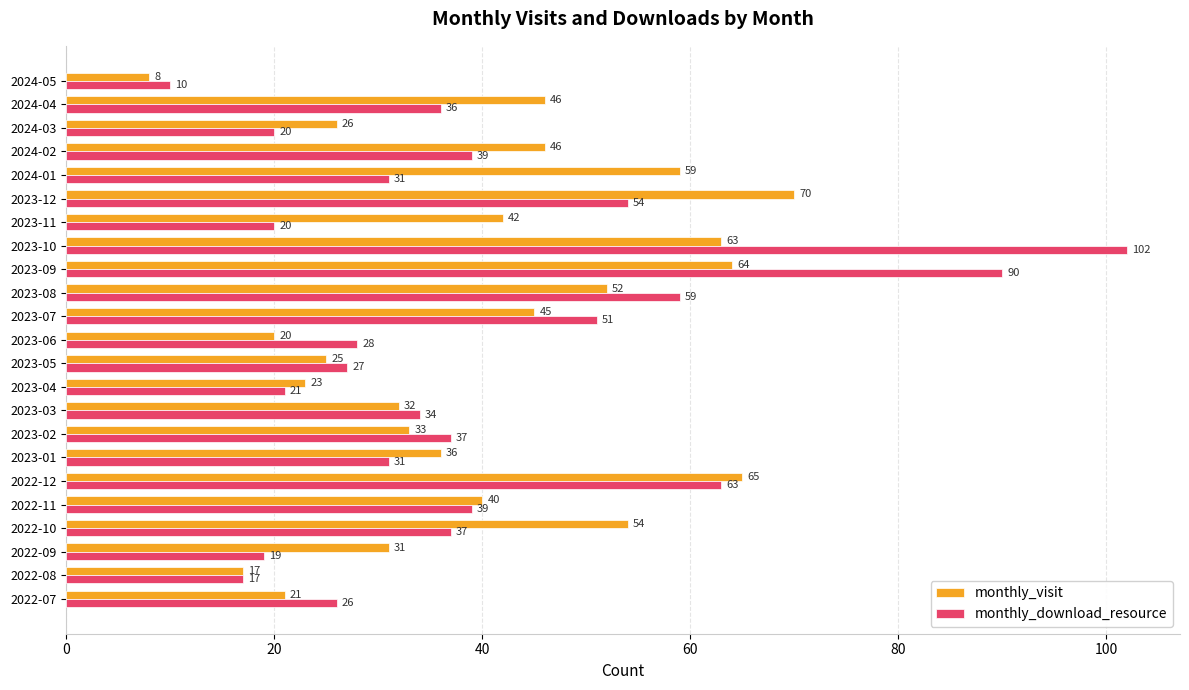

How many data points in monthly_visit are less than 40?

11